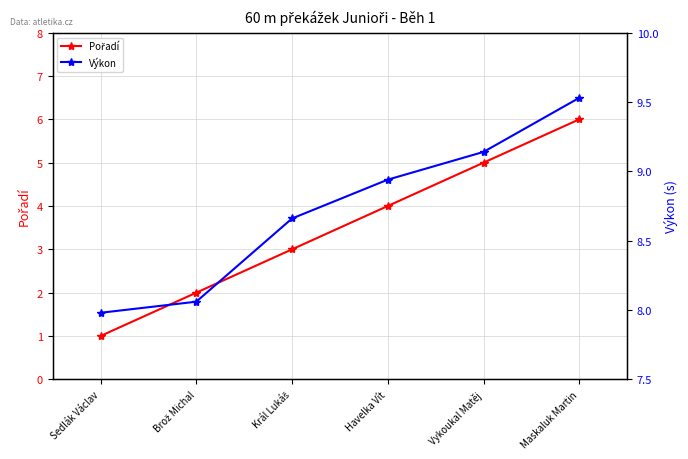

What position from the right is Havelka Vít?

3